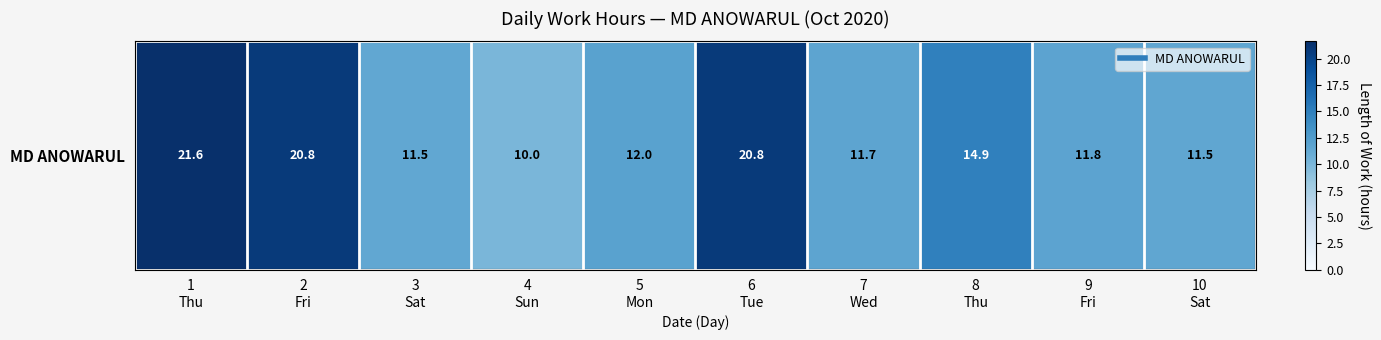

What is the difference between the values at 2
Fri and 3
Sat?

9.3